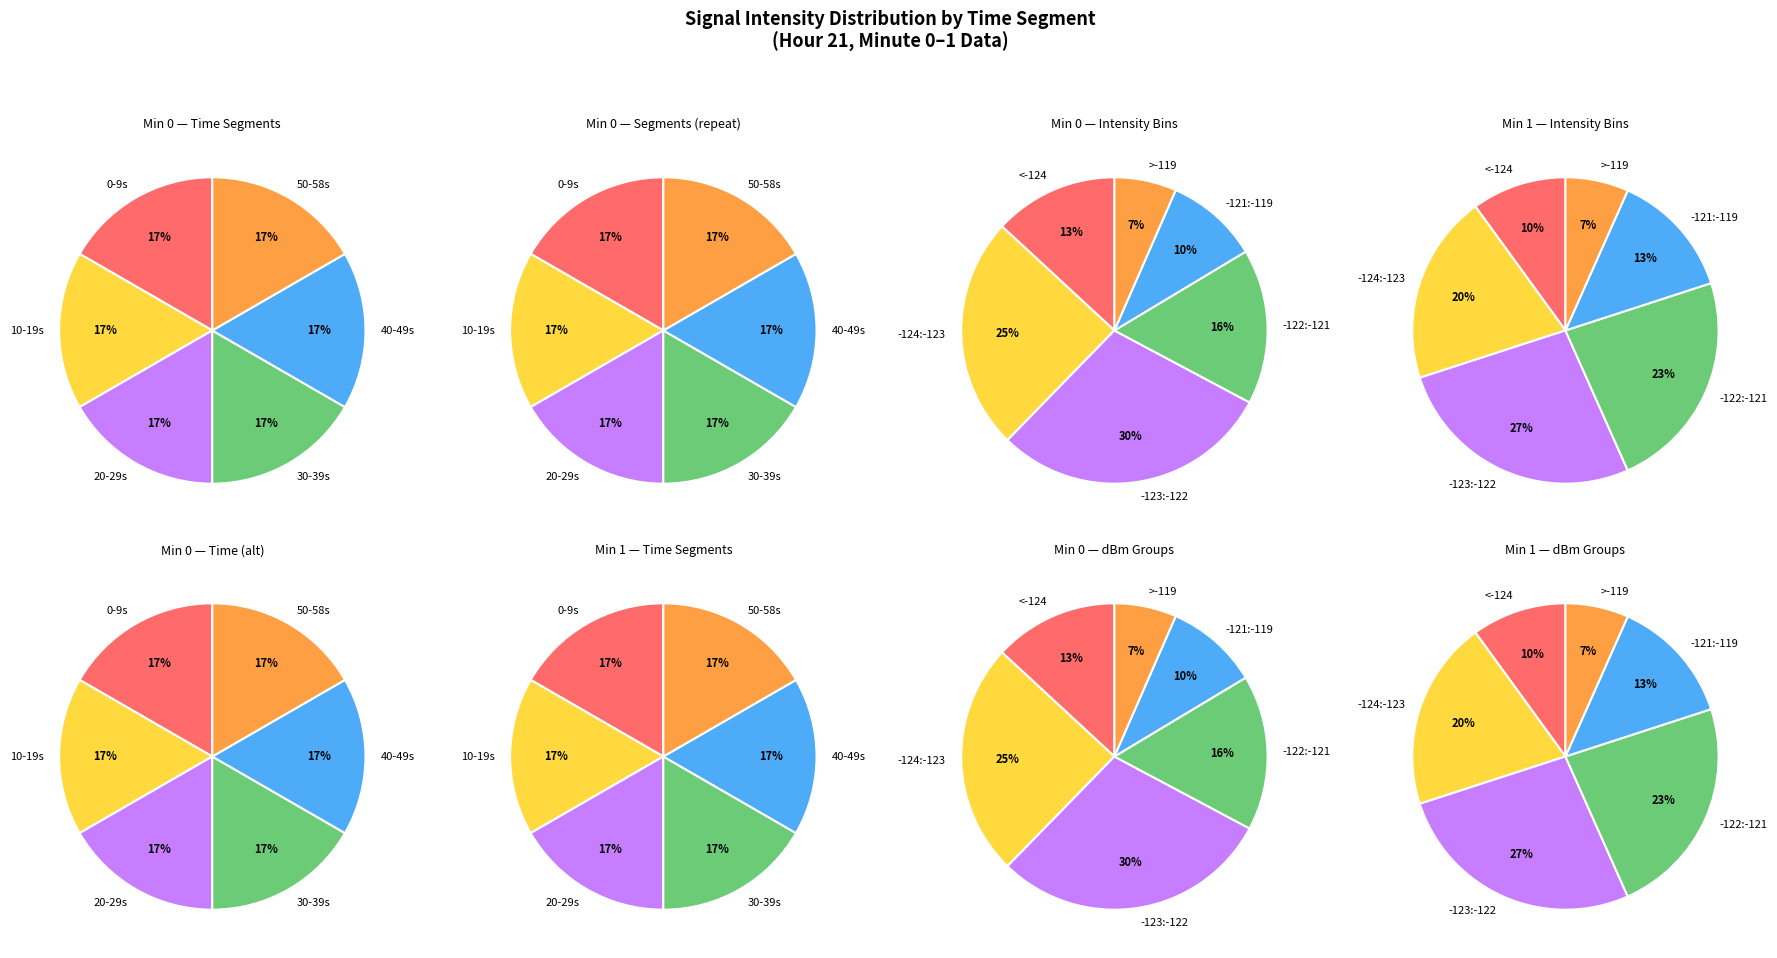

How many segments does this pie chart have?

6